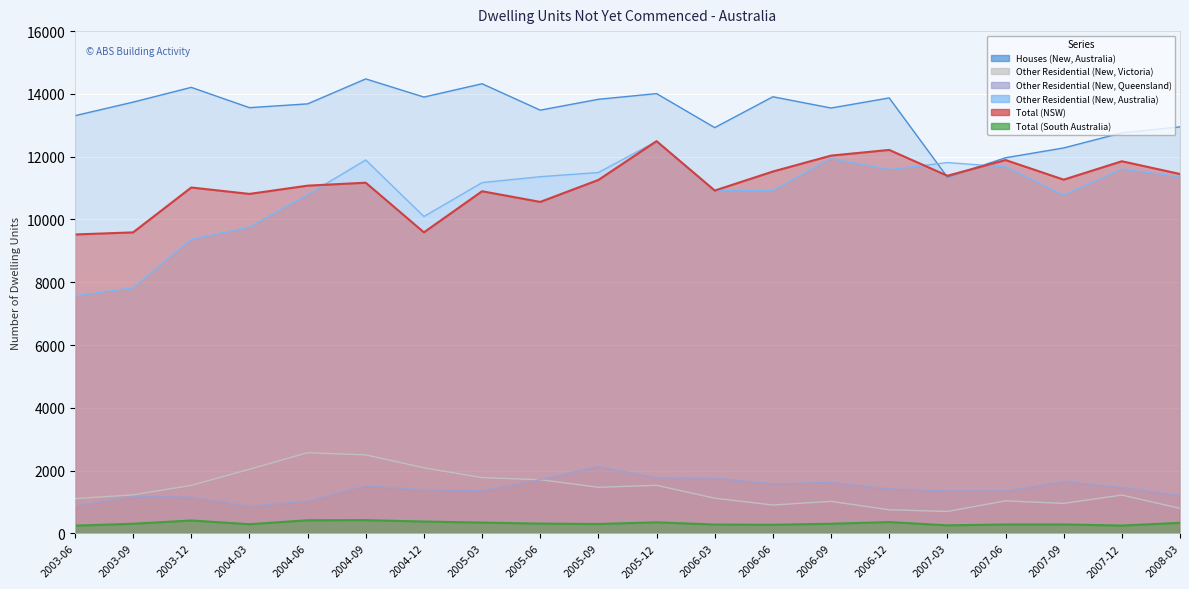

Rank the series by their maximum value, from lowest to highest.

Total (South Australia), Other Residential (New, Queensland), Other Residential (New, Victoria), Other Residential (New, Australia), Total (NSW), Houses (New, Australia)